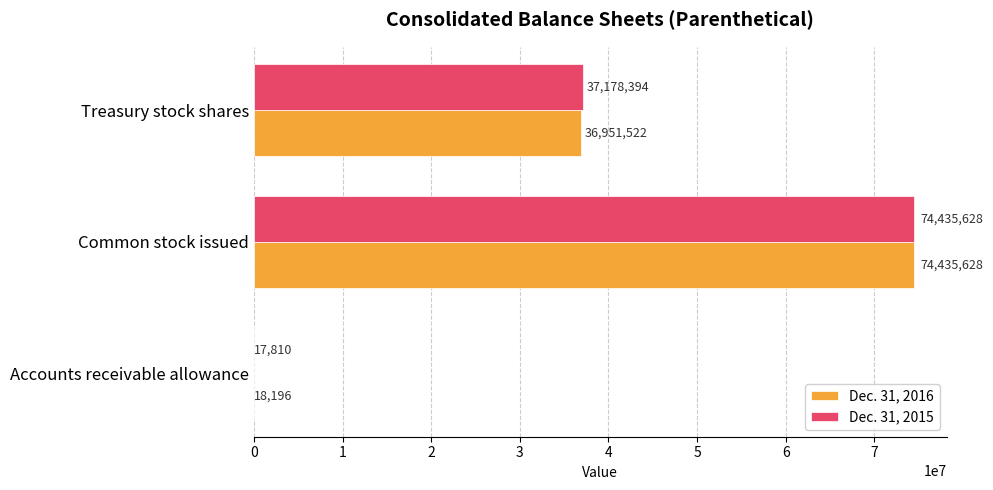

Is the value of Dec. 31, 2016 at Common stock issued greater than the value of Dec. 31, 2015 at Accounts receivable allowance?

Yes